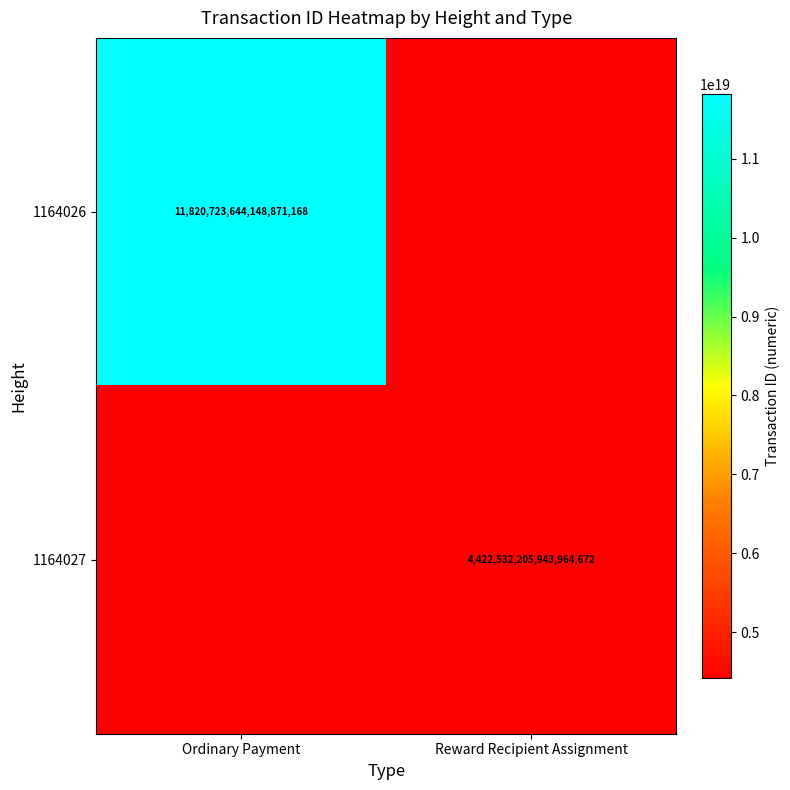

True or false: 1164027 has a value of 4422532205943964672 at Reward Recipient Assignment.

True